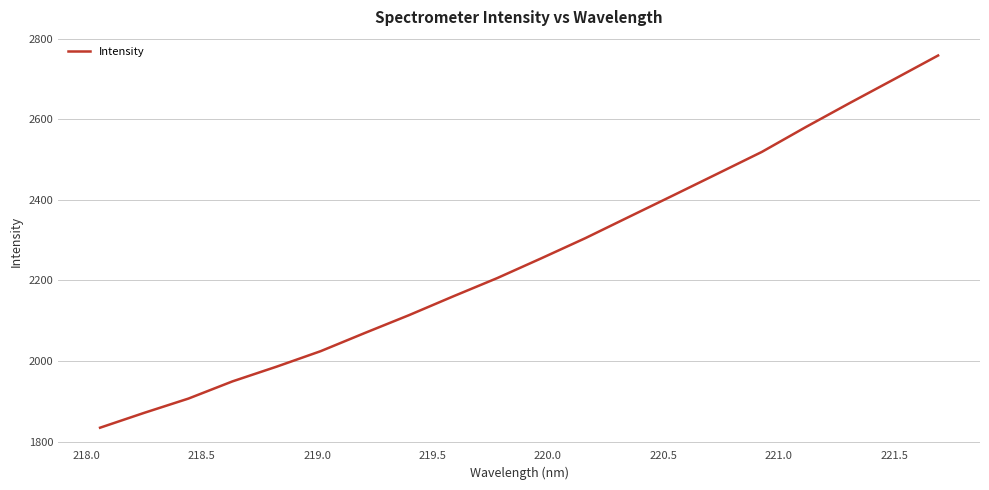

What is the greatest value displayed?

2757.9